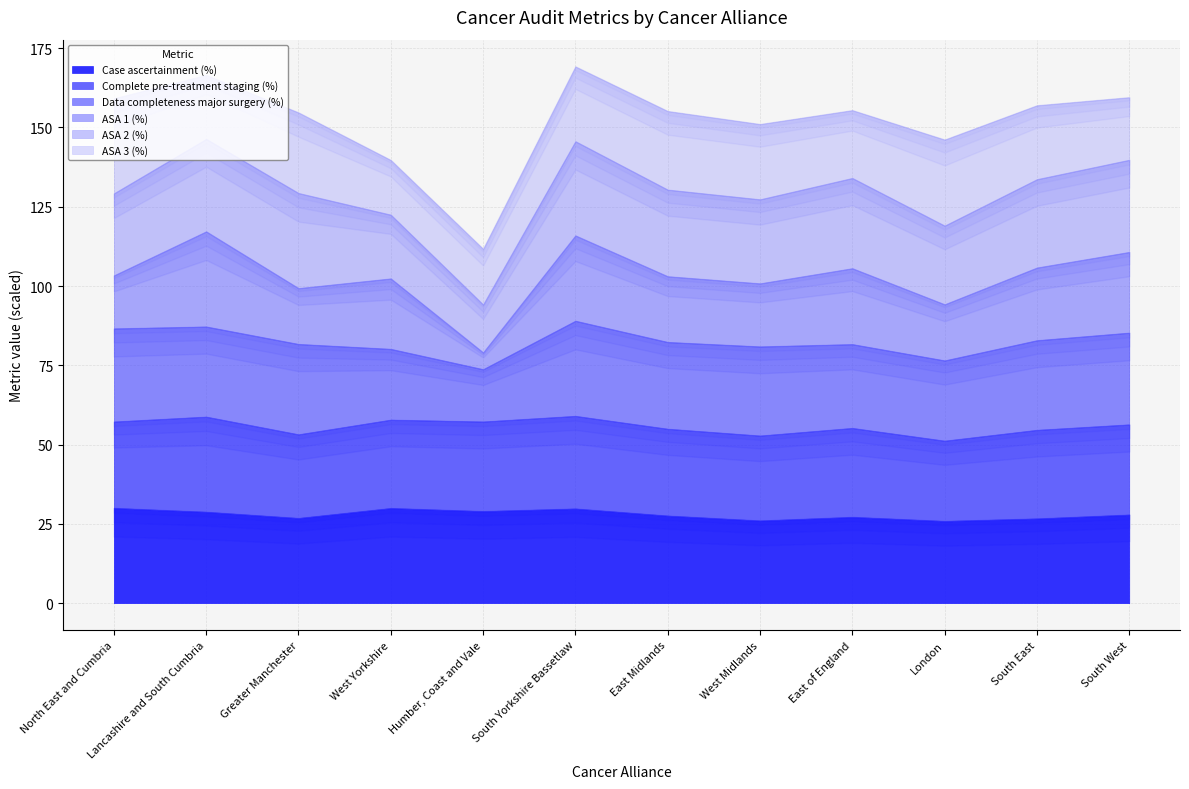

What is the label of the 10th point from the right?

Greater Manchester